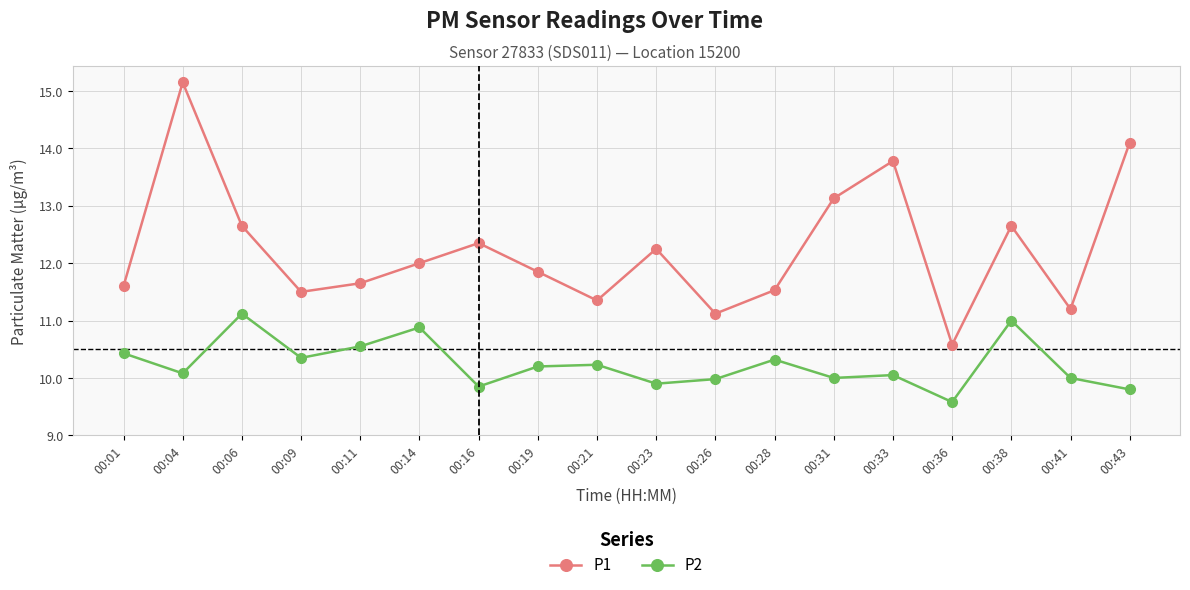

What is the sum of the P2 values at 00:28 and 00:01?

20.8